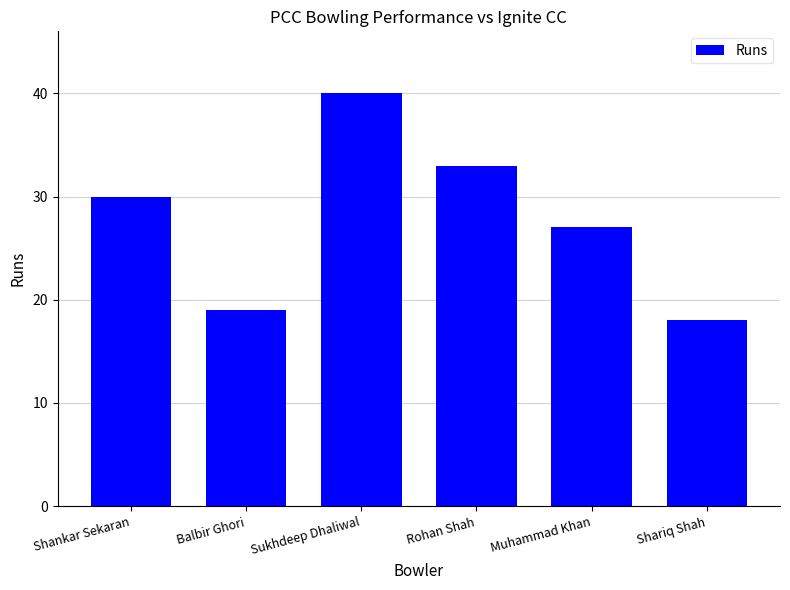

What is the label of the 1st bar from the left?

Shankar Sekaran